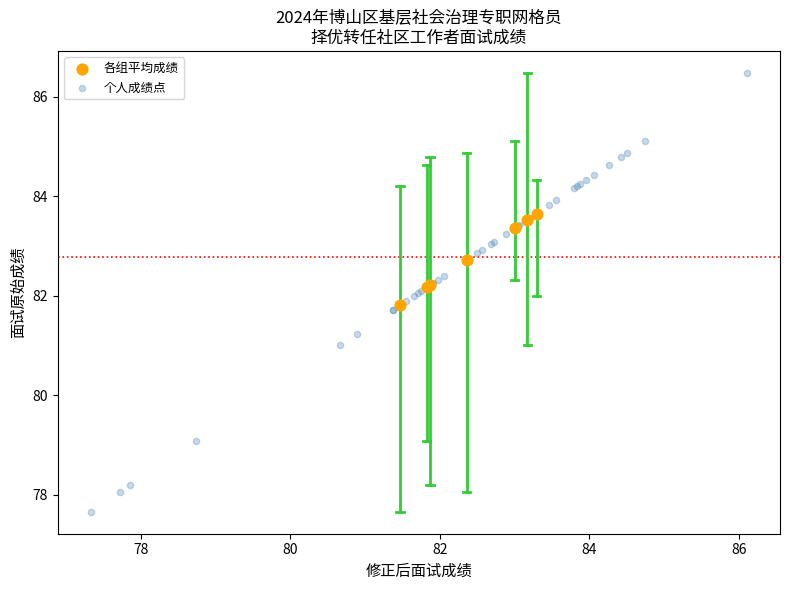

Which series has the largest Y range (max minus min)?

个人成绩点